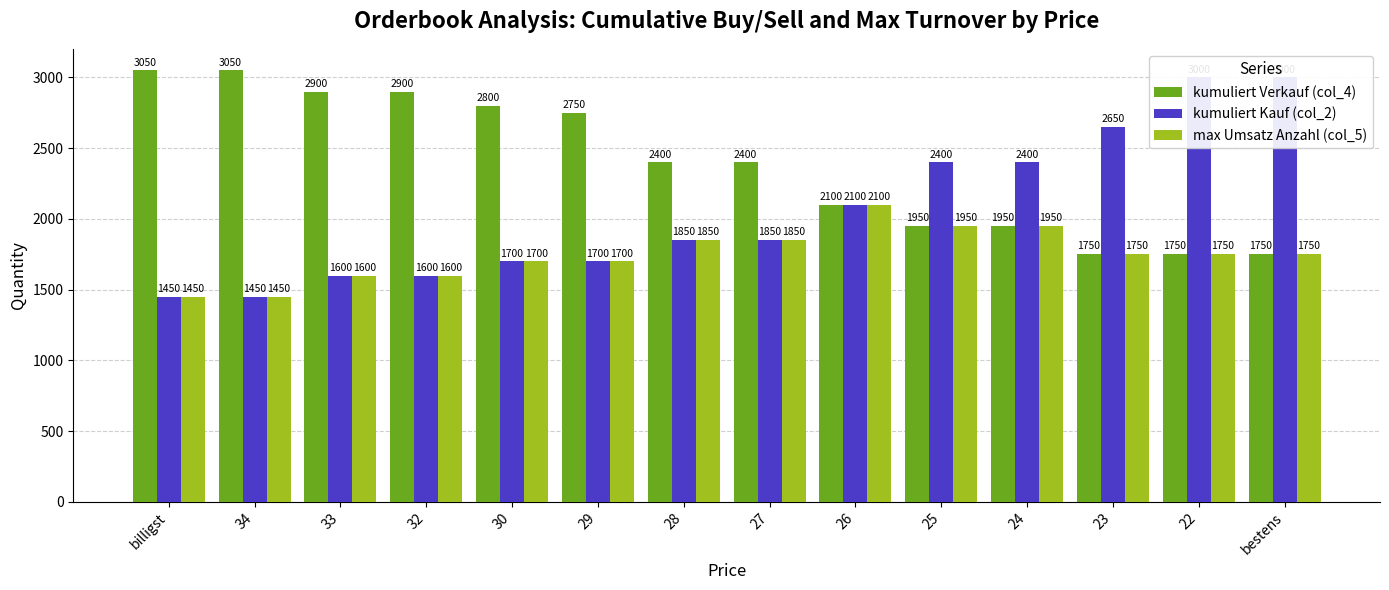

What is the value of the kumuliert Verkauf (col_4) bar at the 4th from the left?

2900